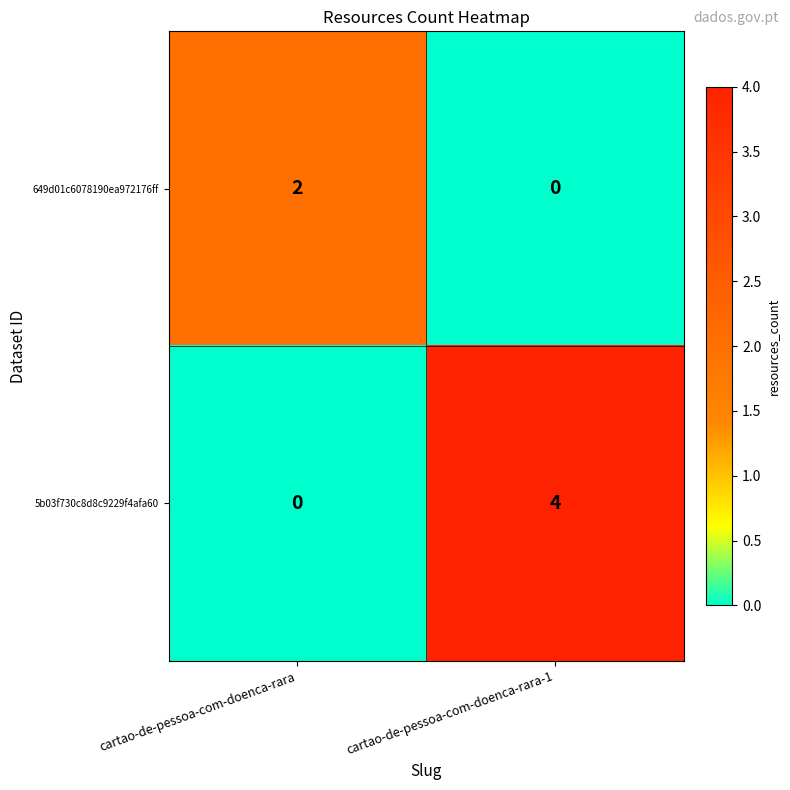

What is the difference between the 5b03f730c8d8c9229f4afa60 values at cartao-de-pessoa-com-doenca-rara and cartao-de-pessoa-com-doenca-rara-1?

4